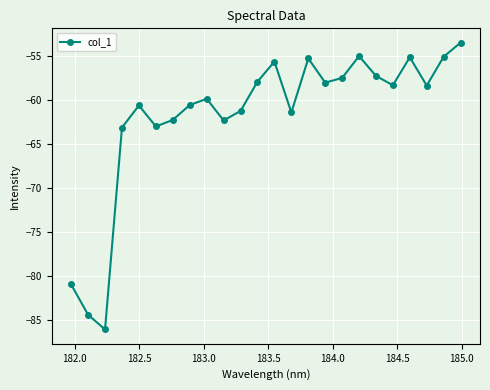

What is the greatest value displayed?

-53.5